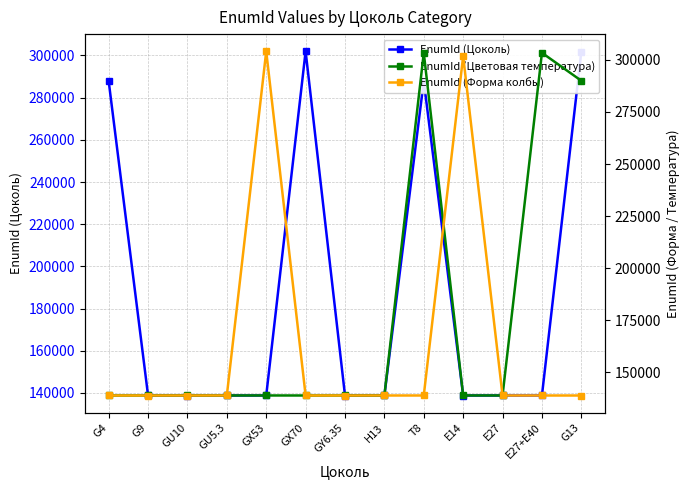

Is it true that EnumId (Форма колбы) equals 138790 at GU5.3?

True